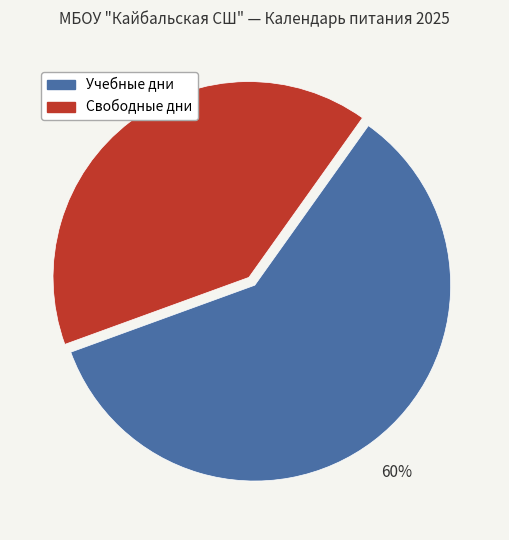

Does any single category account for the majority?

Yes